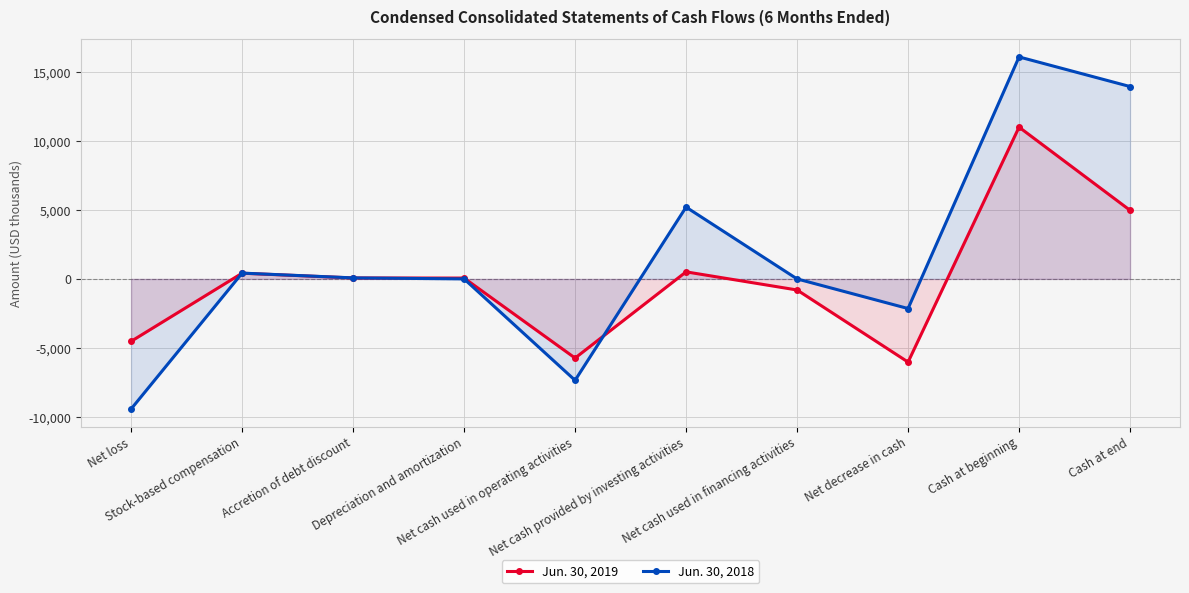

At Net cash provided by investing activities, list the series in order from smallest to largest.

Jun. 30, 2019, Jun. 30, 2018